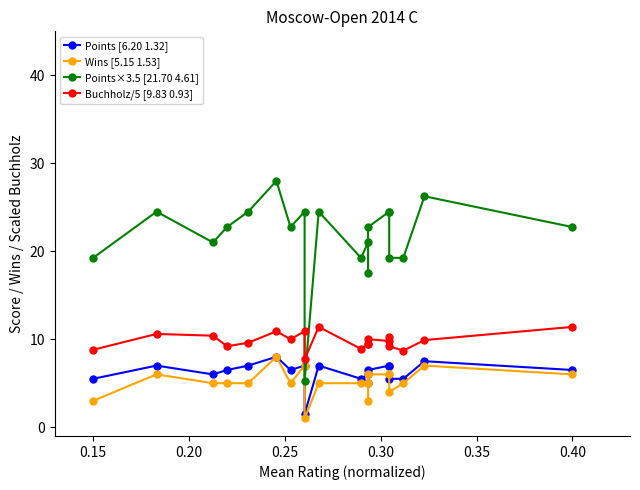

True or false: Points×3.5 [21.70 4.61] has a value of 44.0 at 0.45.

False